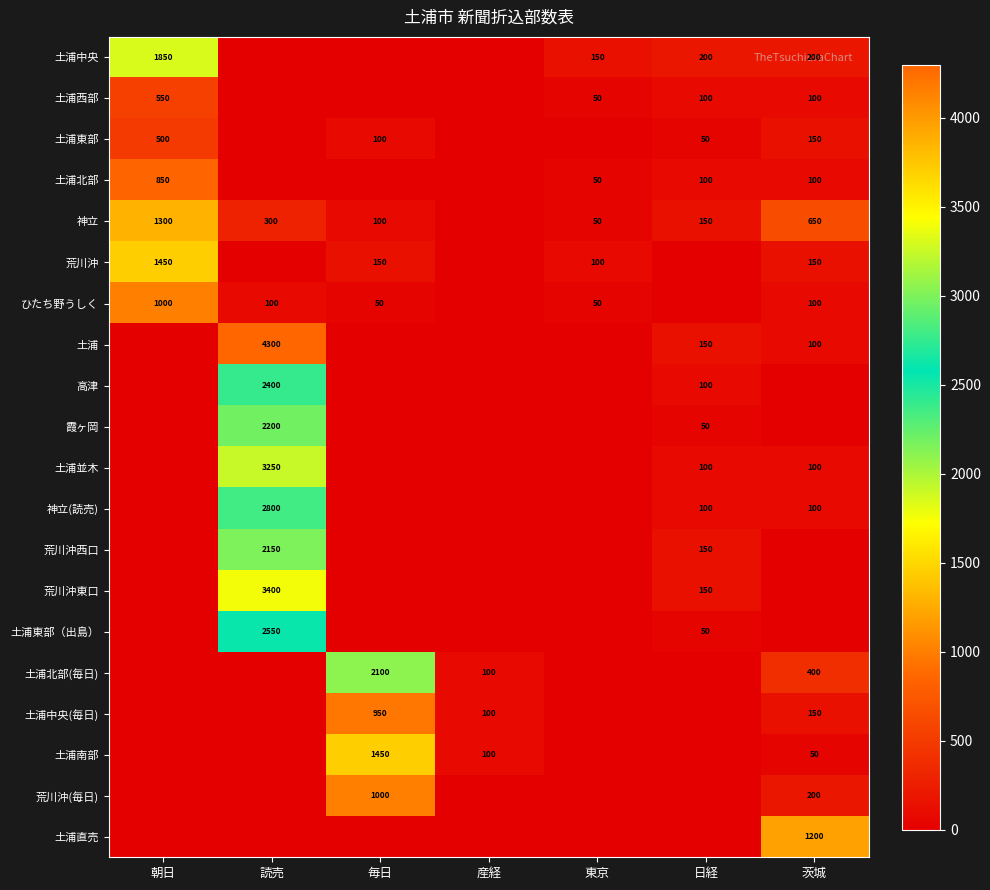

The value of 土浦中央 at 日経 is 200. True or false?

True